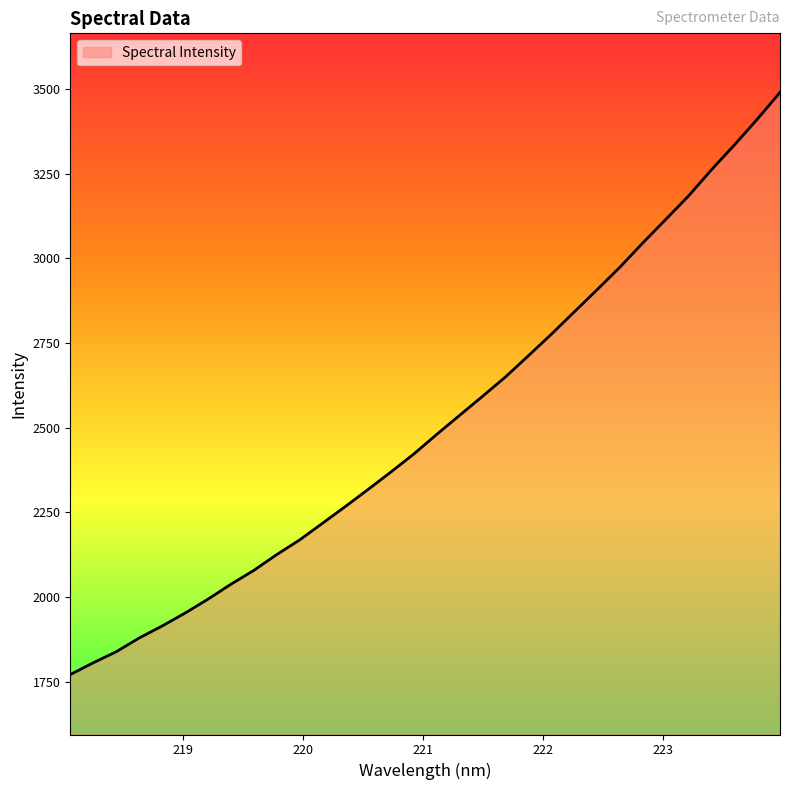

What is the smallest value displayed?

1770.8